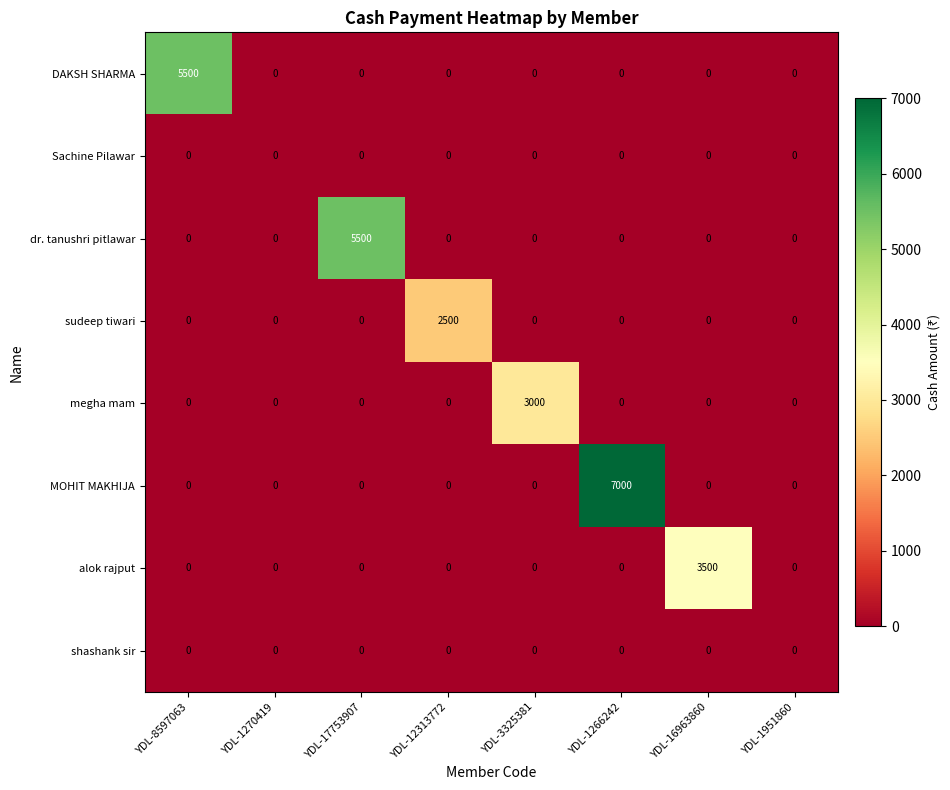

What is the average value of the MOHIT MAKHIJA series?

875